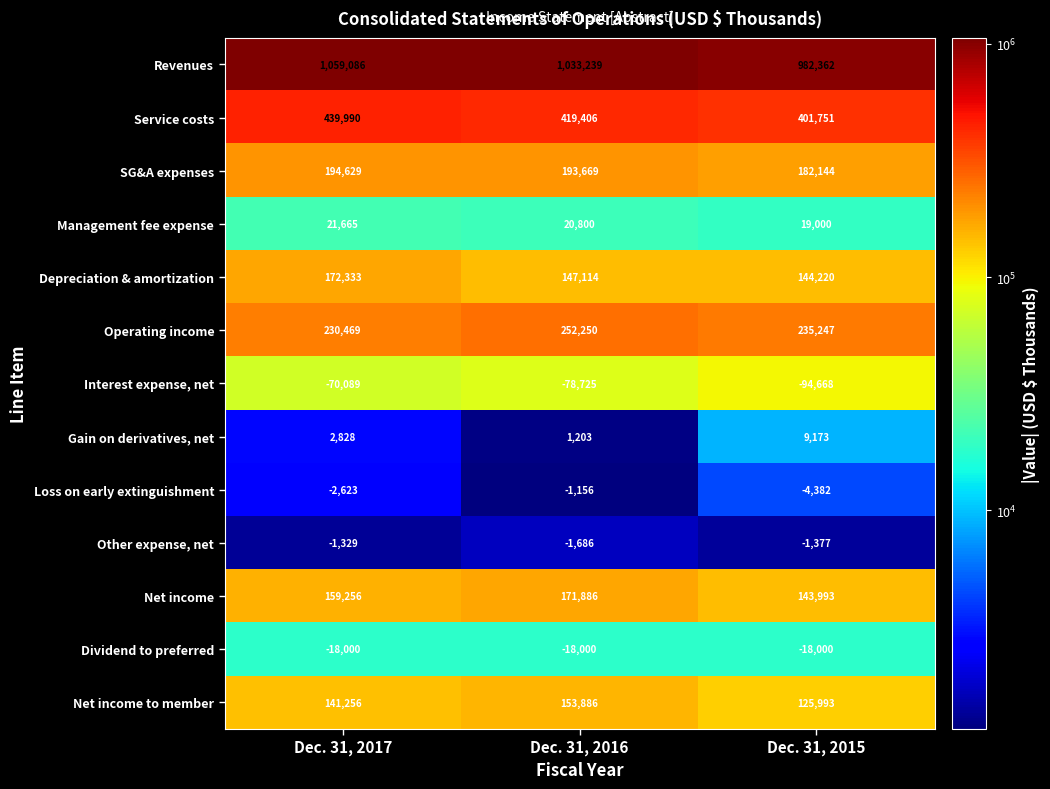

The Service costs series shows 225925 at Dec. 31, 2017. True or false?

False